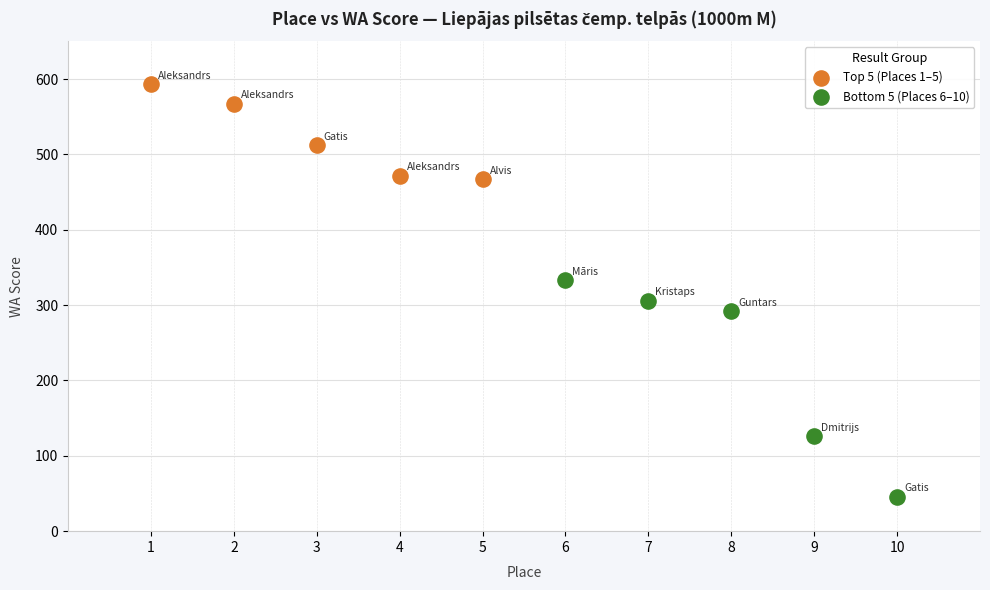

Which series reaches the minimum Y coordinate?

Bottom 5 (Places 6–10)